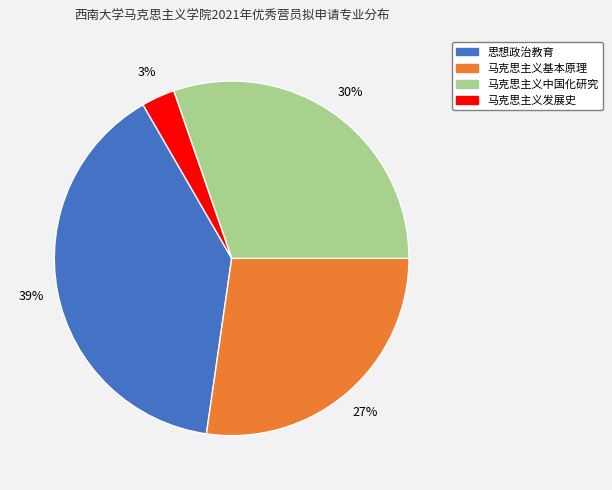

Count the number of slices in the pie.

4